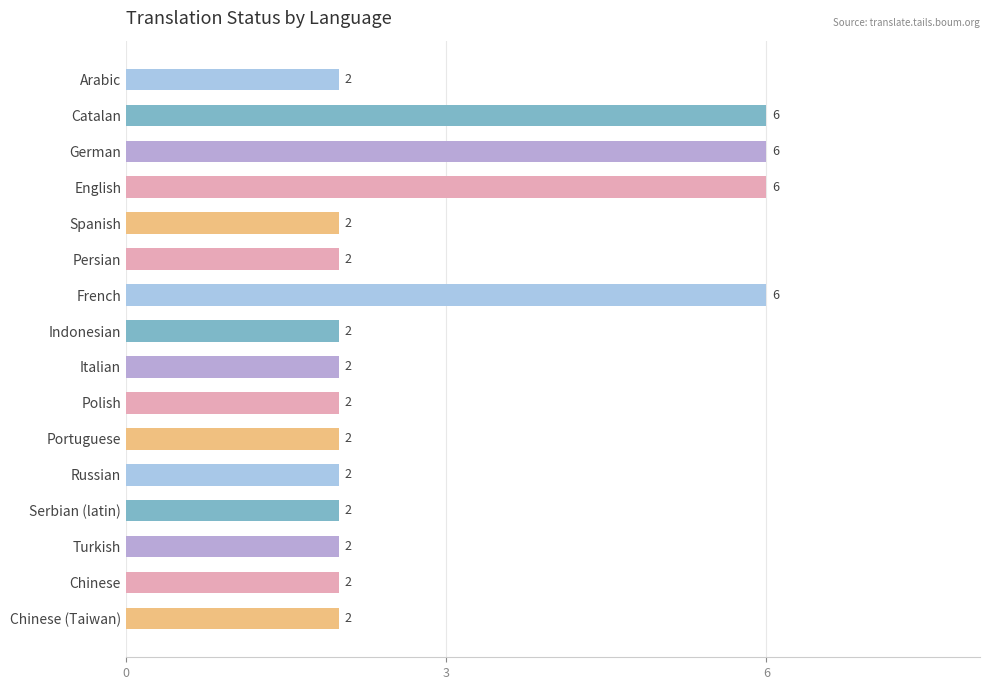

Are the bars horizontal?

Yes